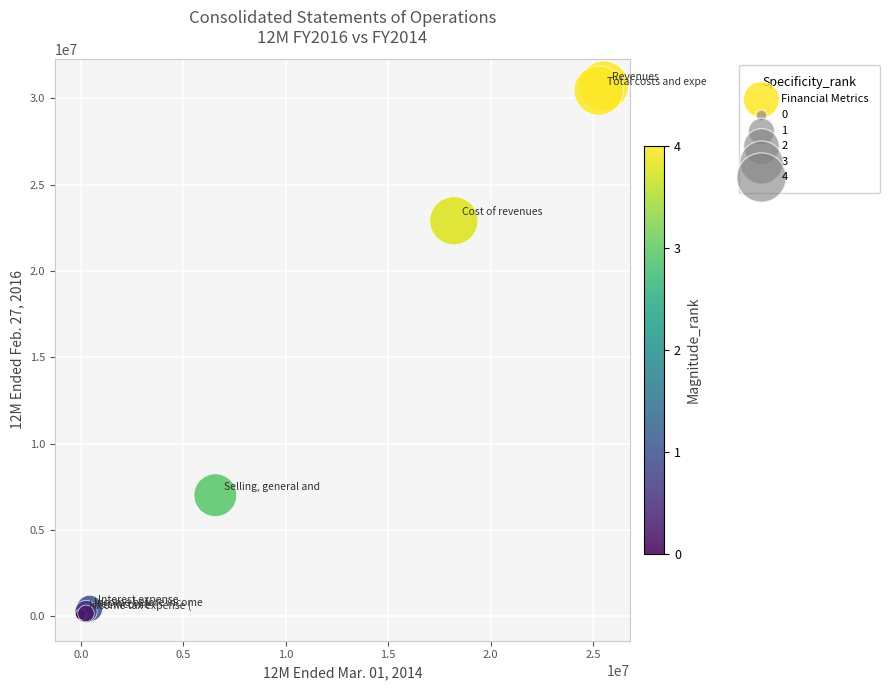

What Y value in the scatter plot is closest to 15424798?

22910402